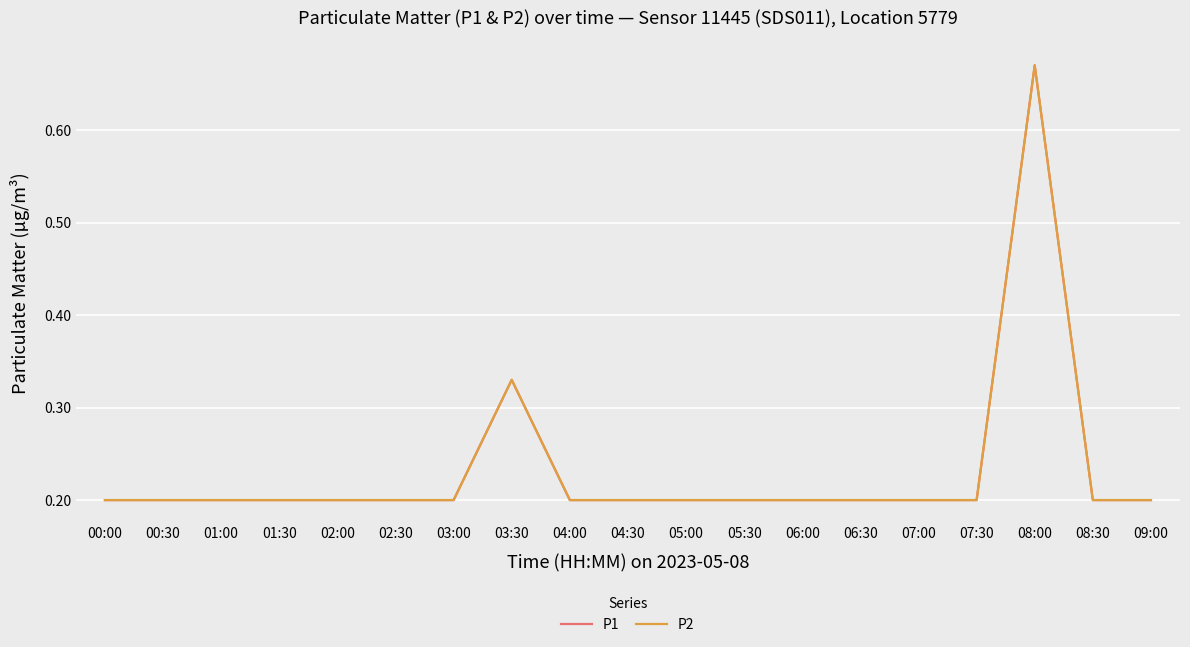

True or false: P1 and P2 cross at least once.

False